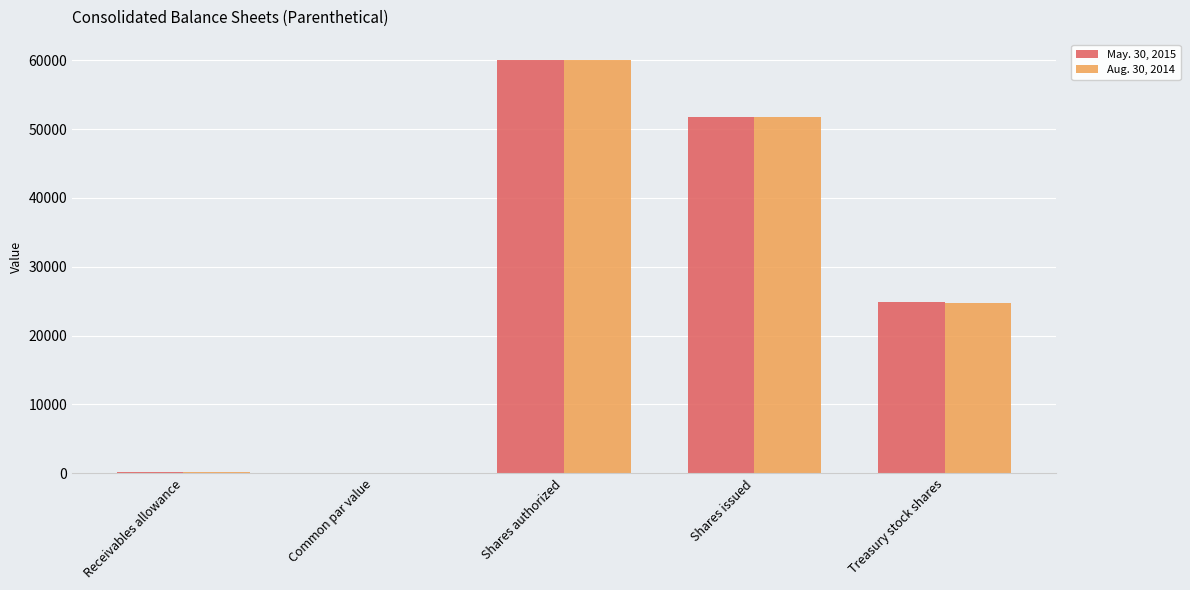

Is it true that May. 30, 2015 equals 24842.0 at Treasury stock shares?

True